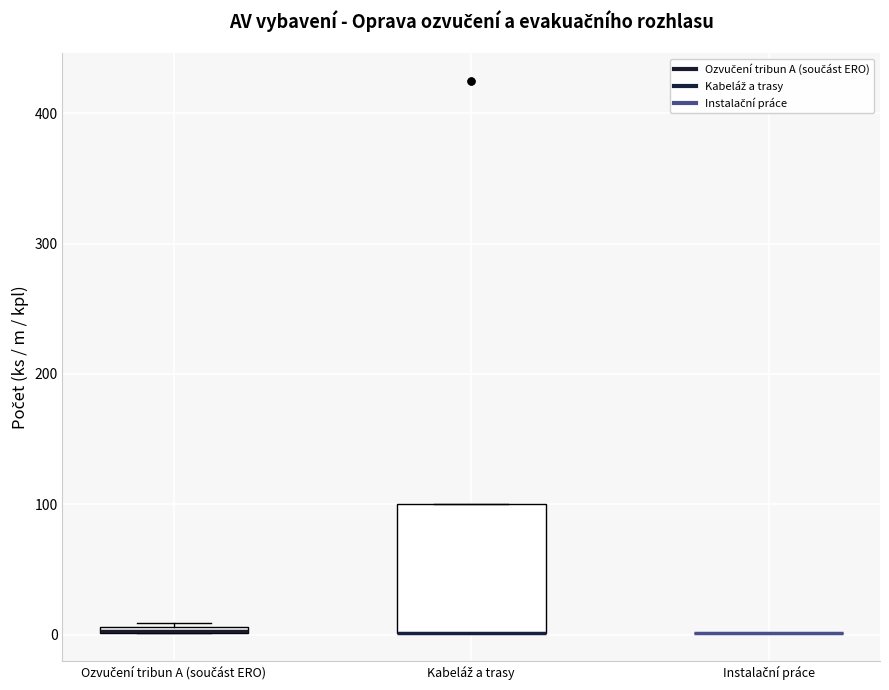

Comparing the boxes themselves (not the whiskers), which one is the tallest?

Kabeláž a trasy